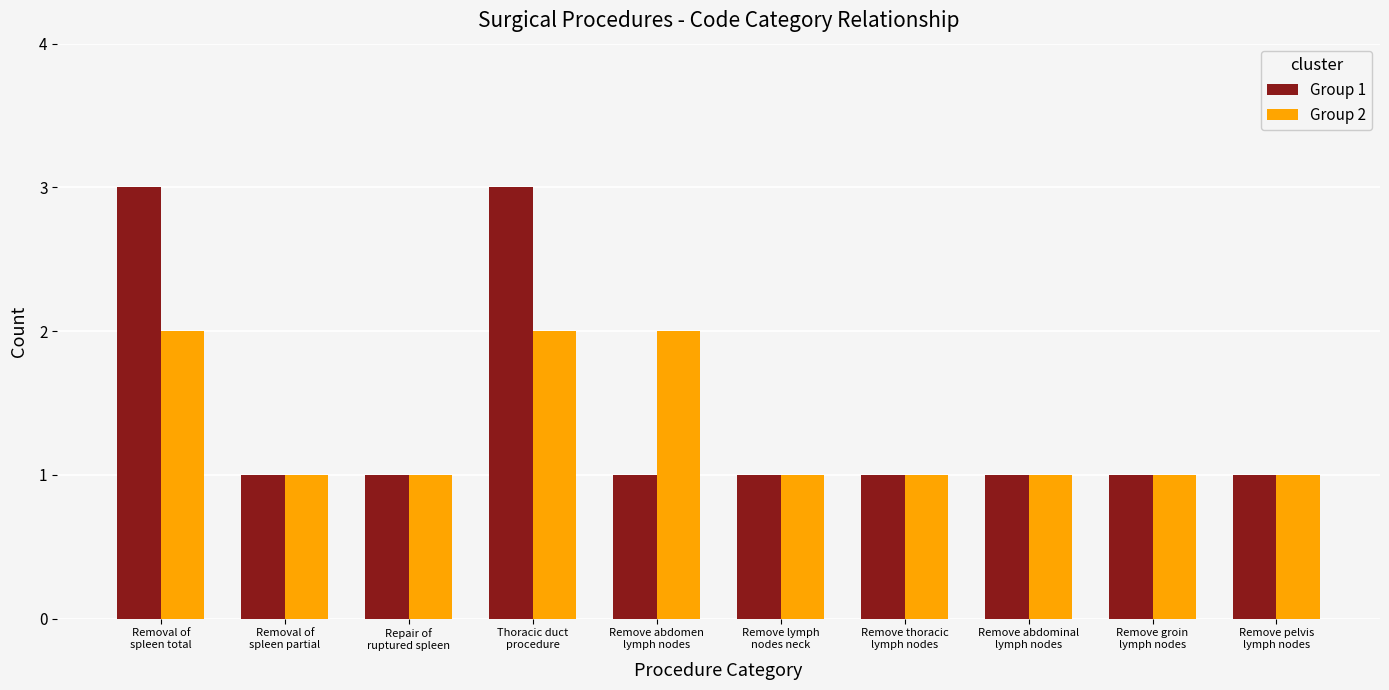

Reading left to right, extract all data points from this chart.

Group 1: 3	1	1	3	1	1	1	1	1	1
Group 2: 2	1	1	2	2	1	1	1	1	1